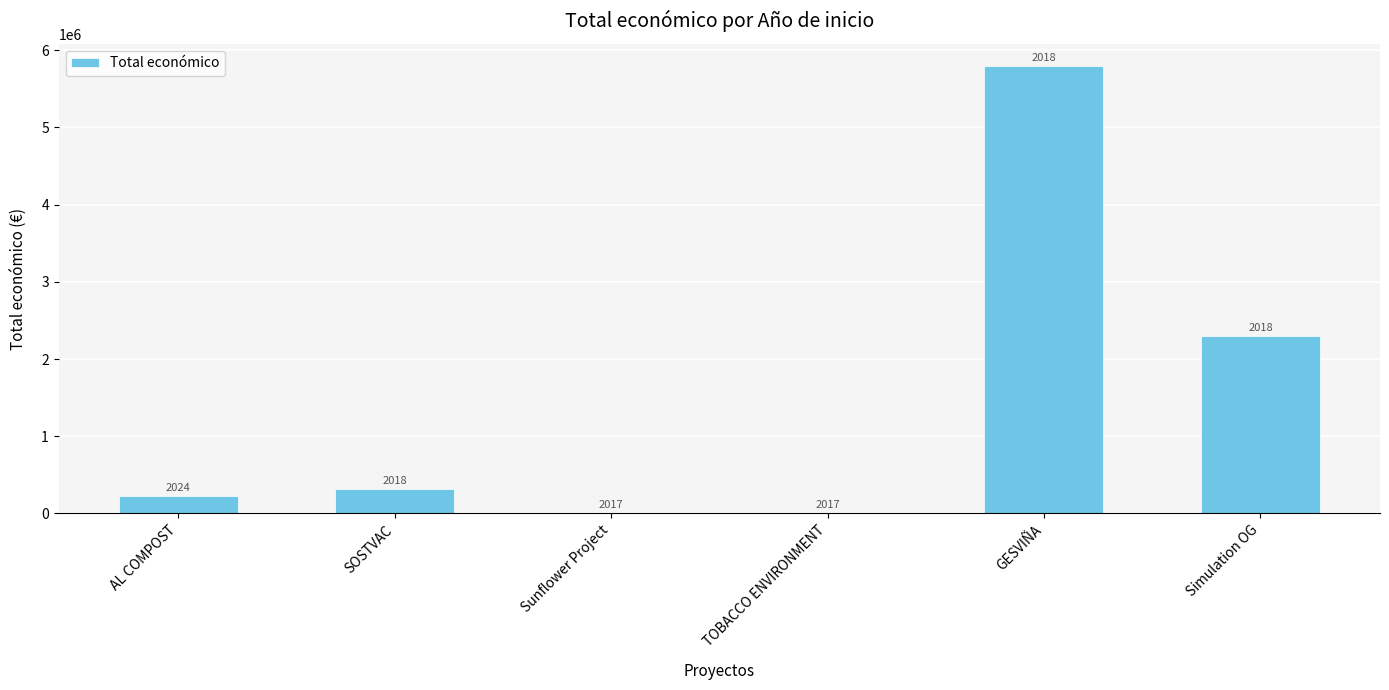

What is the label of the 3rd bar from the right?

TOBACCO ENVIRONMENT